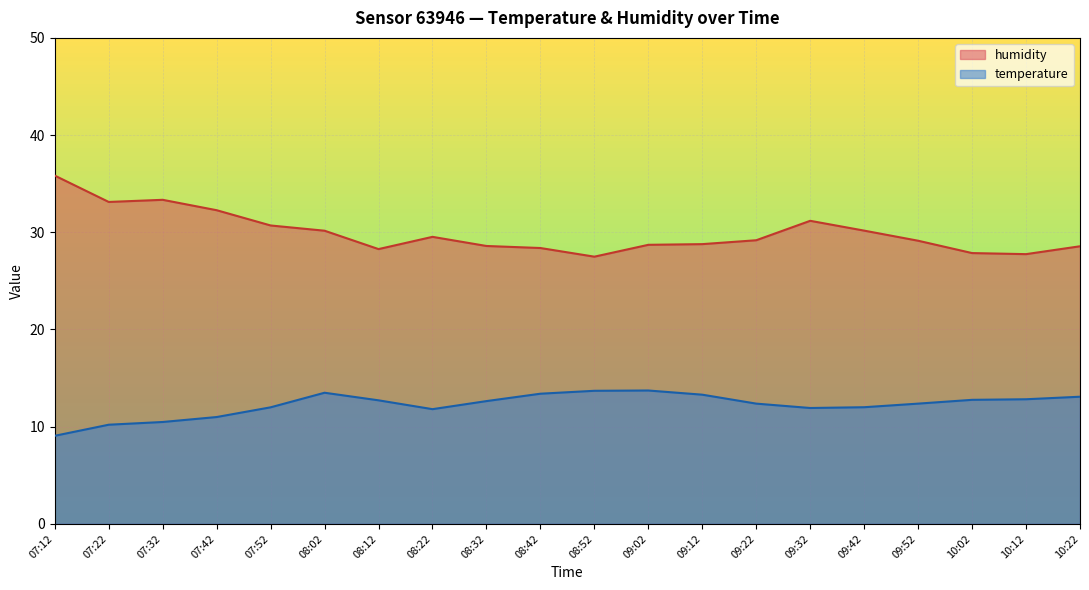

At which category does humidity reach its first local valley?

07:22